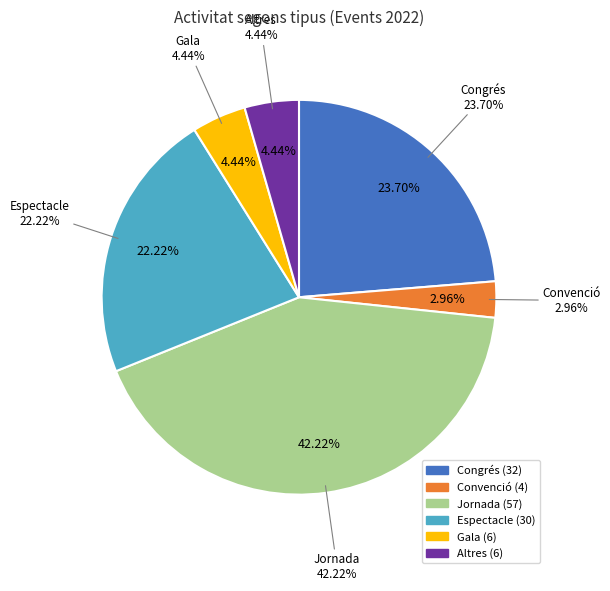

To the nearest percent, what percentage of the pie is Altres?

4%